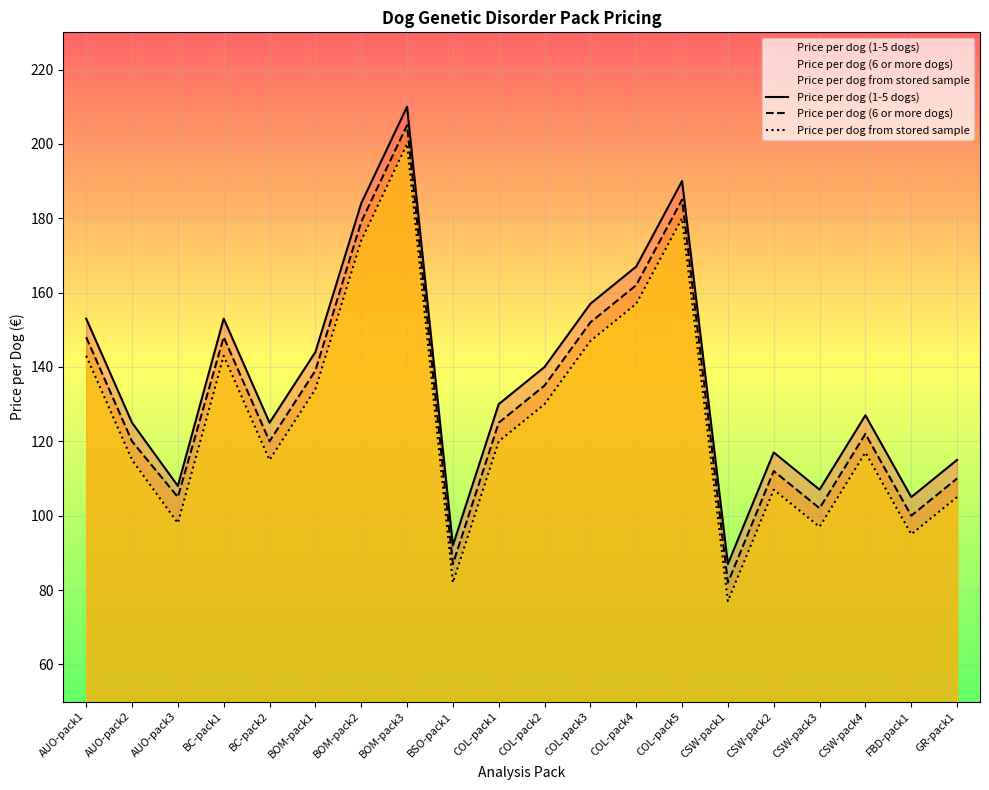

True or false: Price per dog (6 or more dogs) and Price per dog from stored sample cross at least once.

False